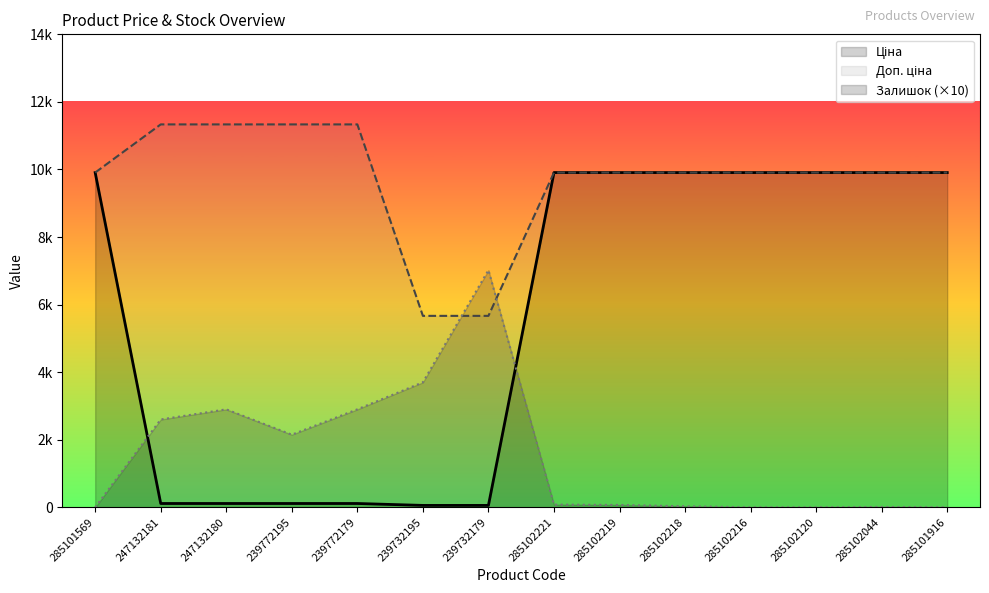

At which category is the sum across all series the highest?

285102221